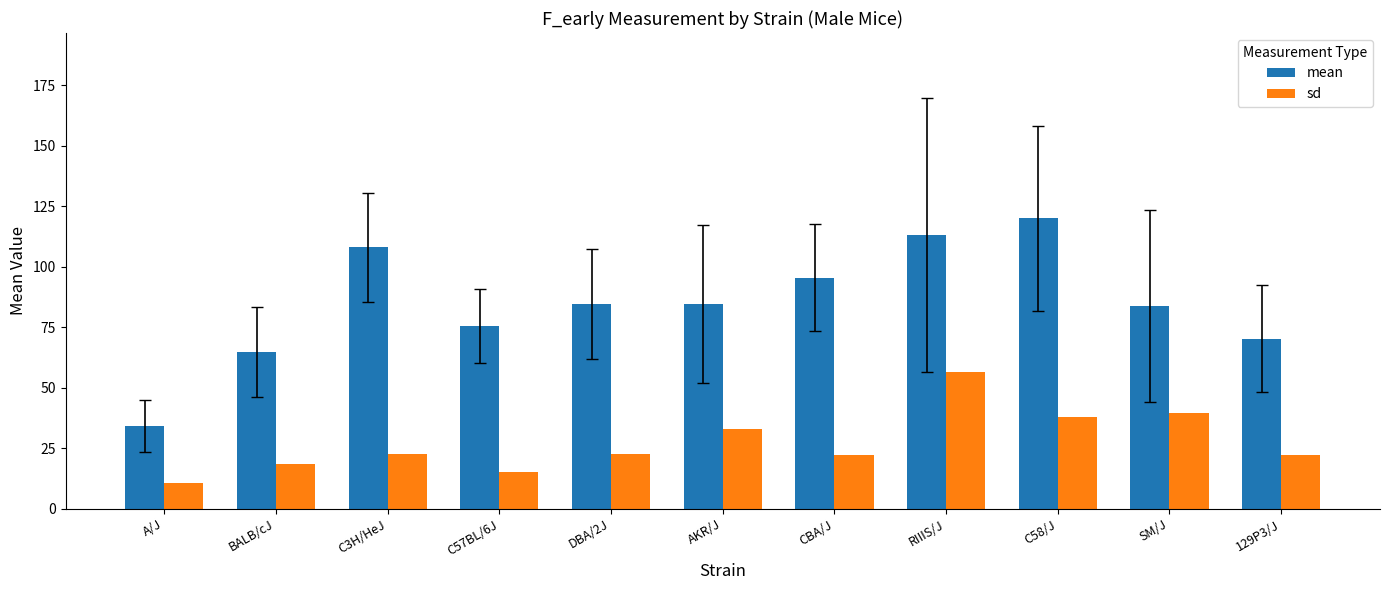

The mean series shows 95.5 at CBA/J. True or false?

True